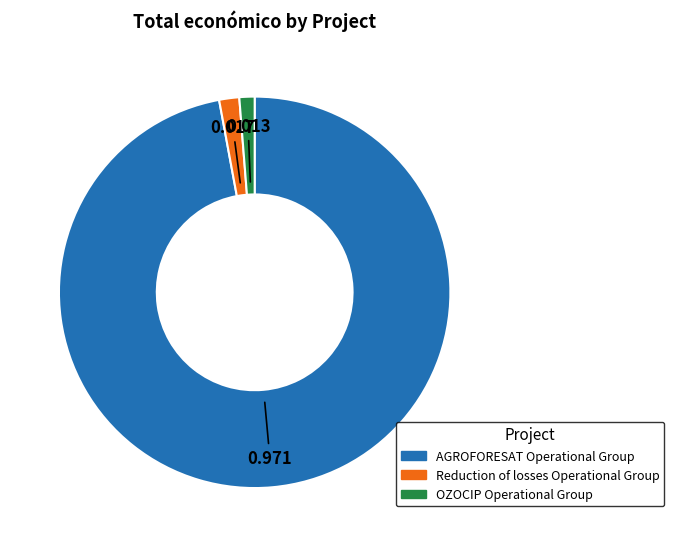

Approximately how many times larger is the value at Reduction of losses Operational Group compared to OZOCIP Operational Group?

1.3